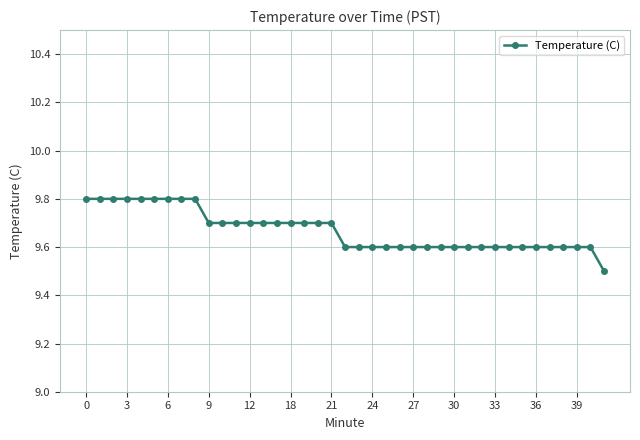

Count the values in the range 9 to 10.

39